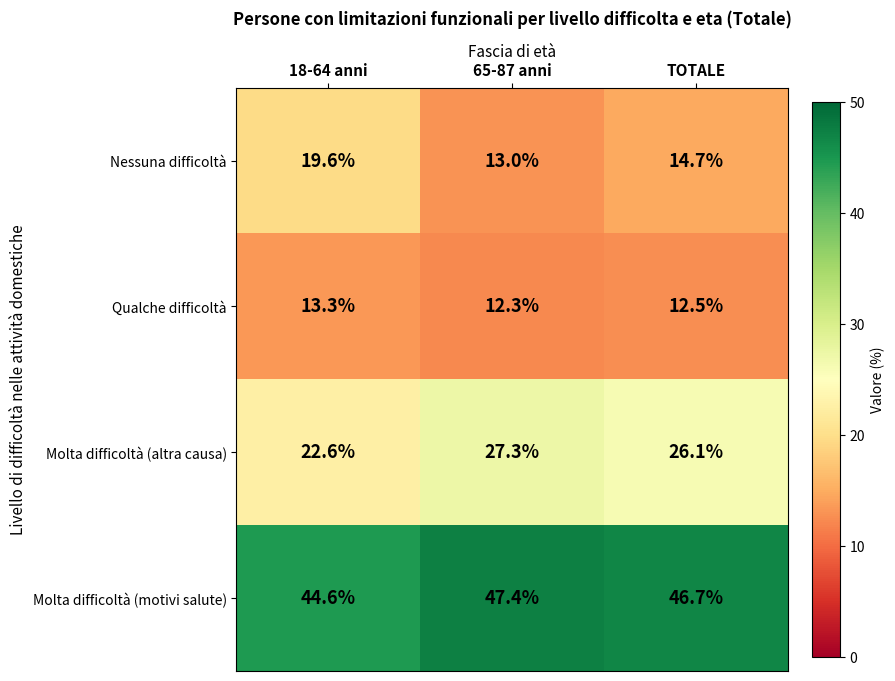

Which series changed the most between 18-64 anni and 65-87 anni?

Nessuna difficoltà